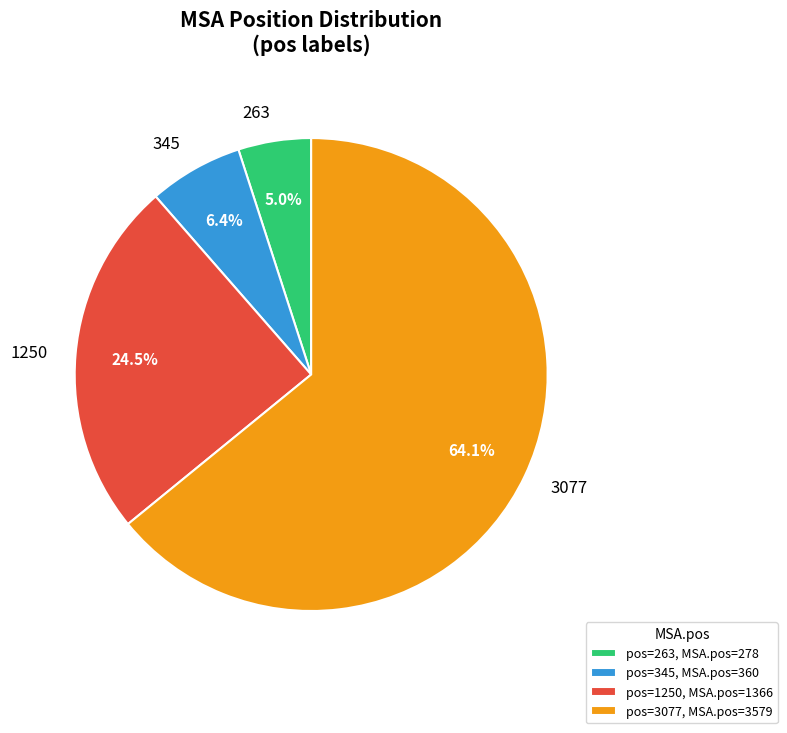

Does 263 represent more than half of the total?

No